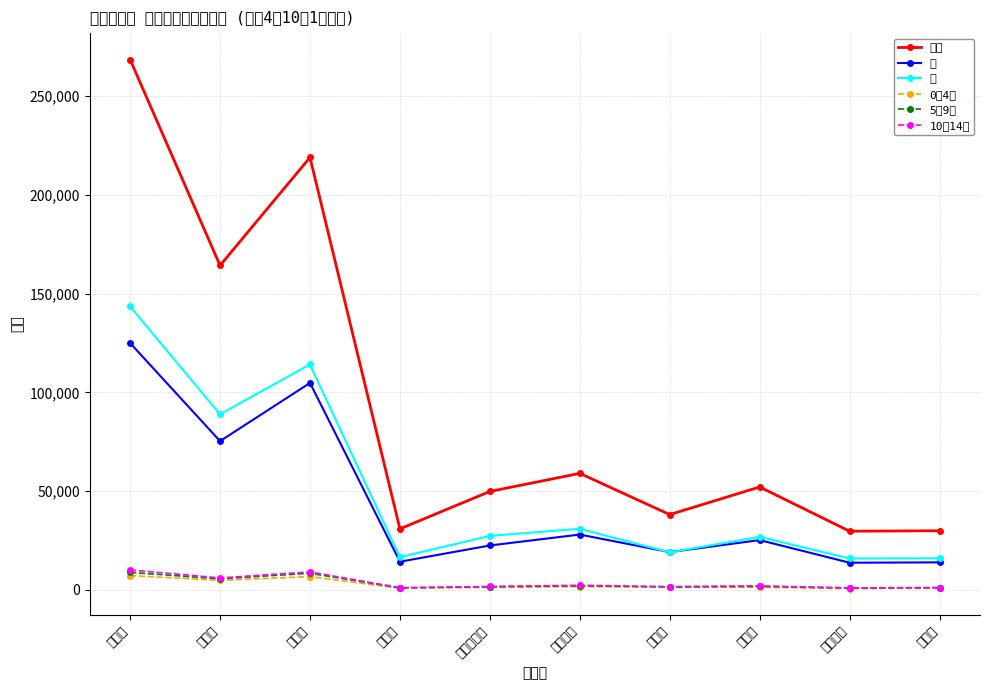

The 女 series shows 15946 at つがる市. True or false?

True